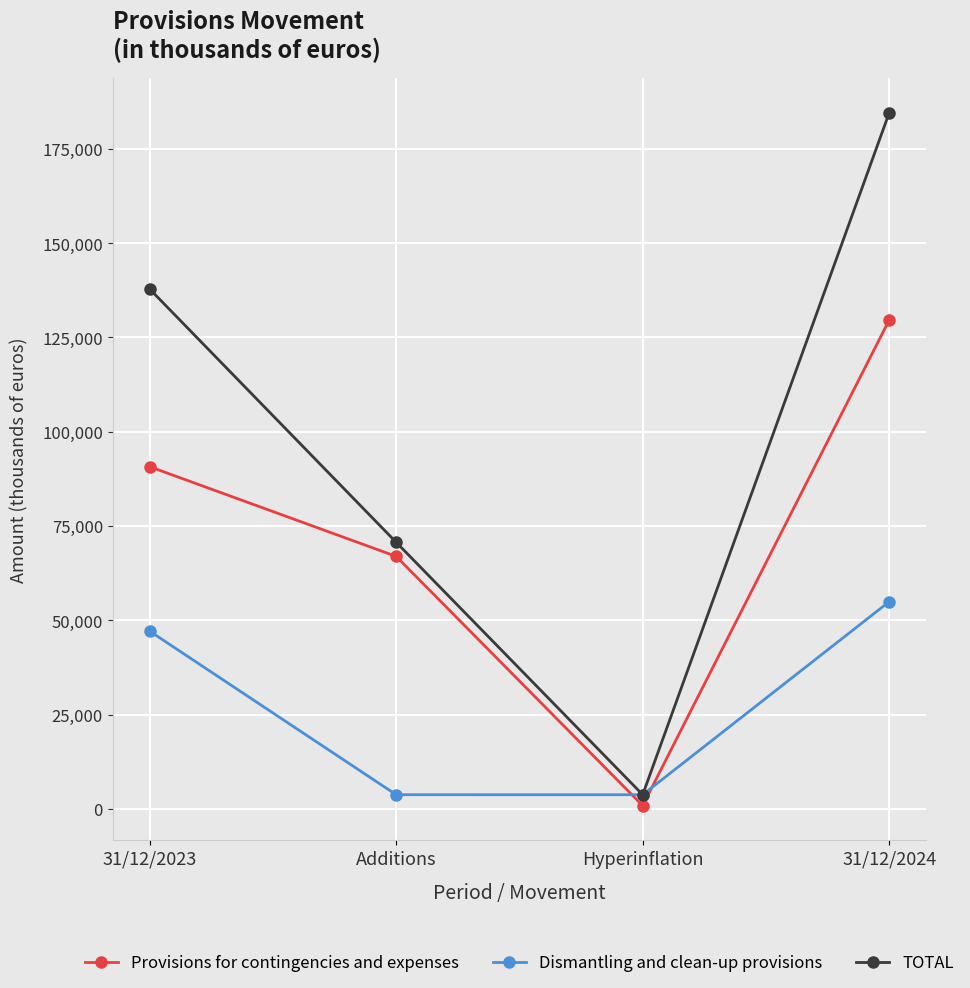

At which category is the sum across all series the highest?

31/12/2024